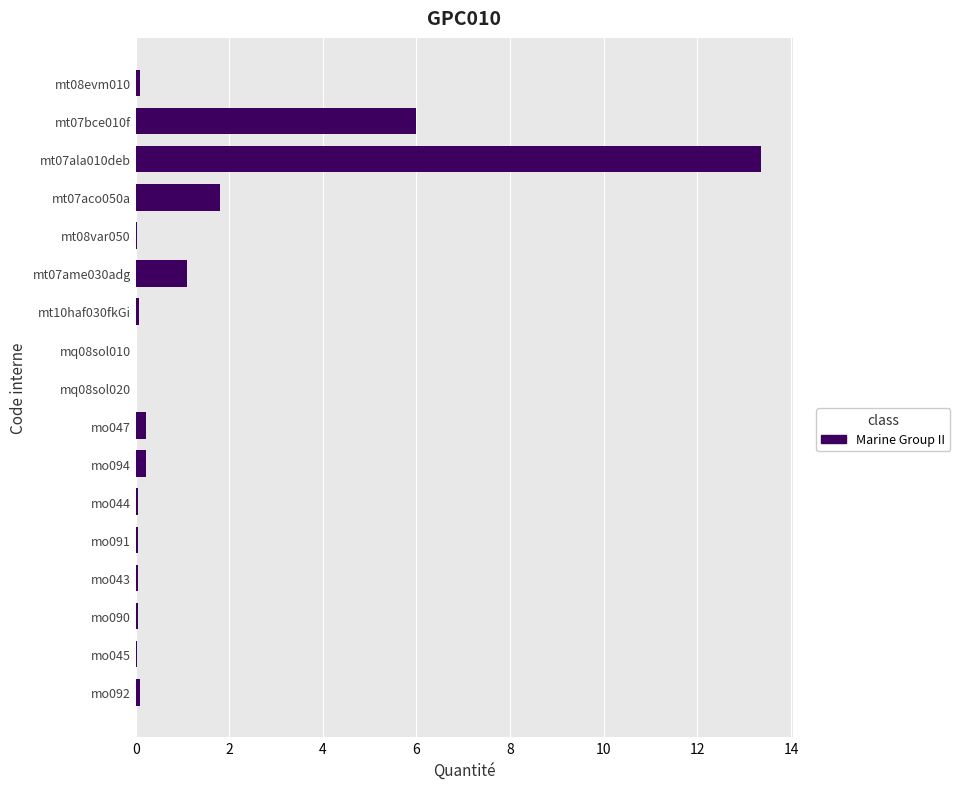

Is it true that the value at mt07bce010f is 10.3?

False